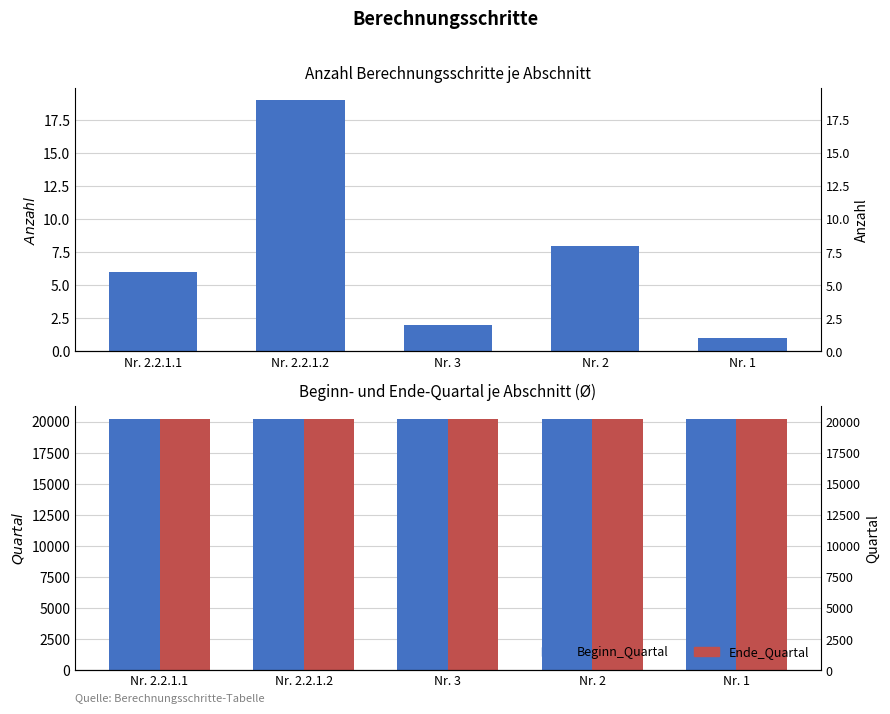

Reading left to right, what are all the values shown in this chart?

Anzahl Einträge: 6	19	2	8	1
Beginn_Quartal: 20209	20190	20181	20191	20203
Ende_Quartal: 20216	20195	20184	20199	20212